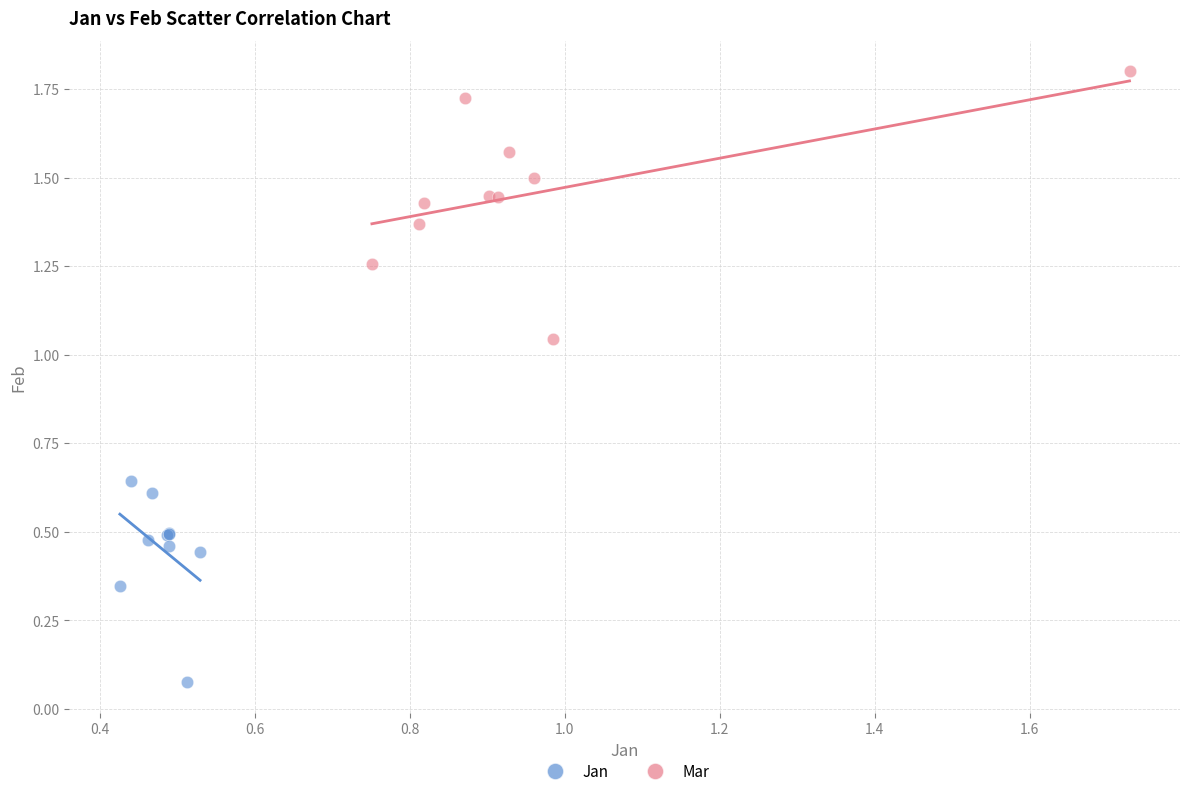

Which series has the widest spread of Y values?

Mar